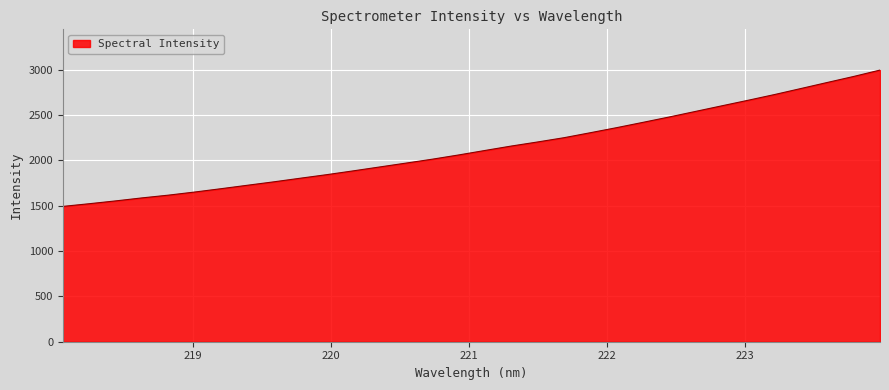

What is the minimum value shown in the chart?

1493.2